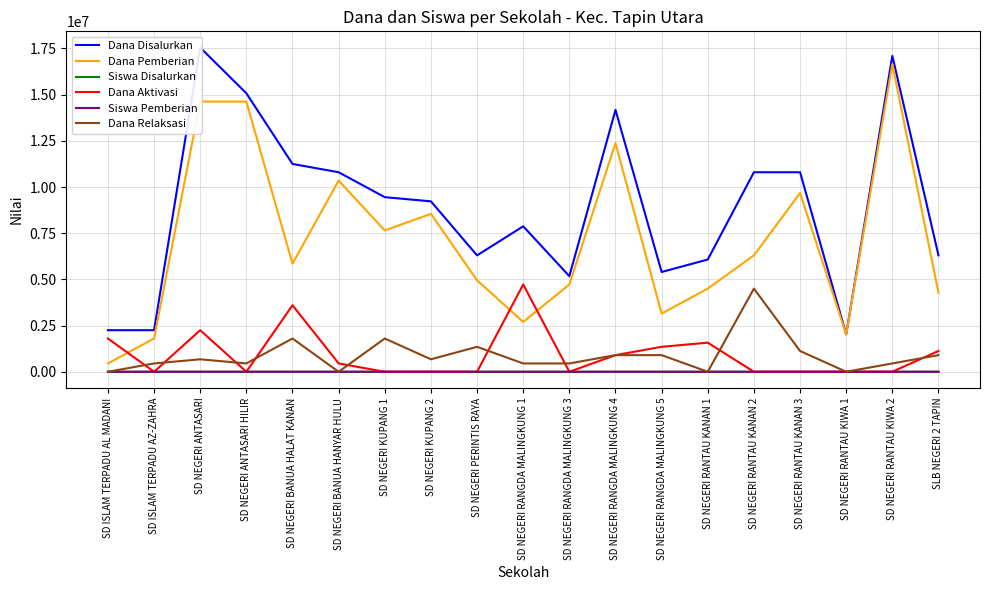

At SD NEGERI RANTAU KANAN 2, list the series in order from largest to smallest.

Dana Disalurkan, Dana Pemberian, Dana Relaksasi, Siswa Disalurkan, Siswa Pemberian, Dana Aktivasi